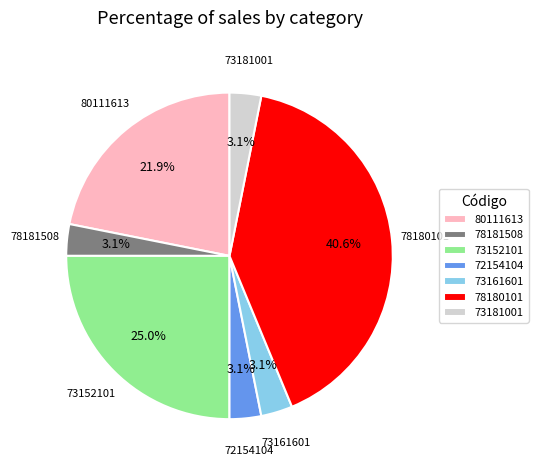

Is there any slice that represents more than half of the pie?

No